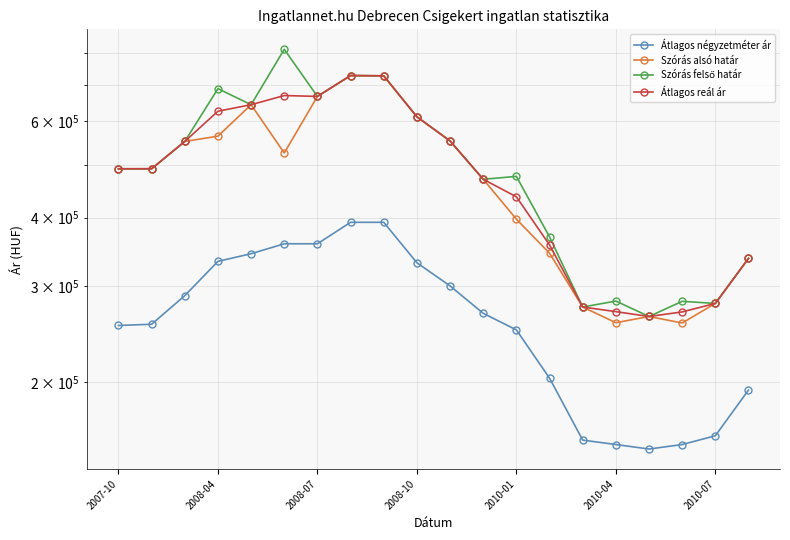

What is the minimum value for Átlagos négyzetméter ár?

150940